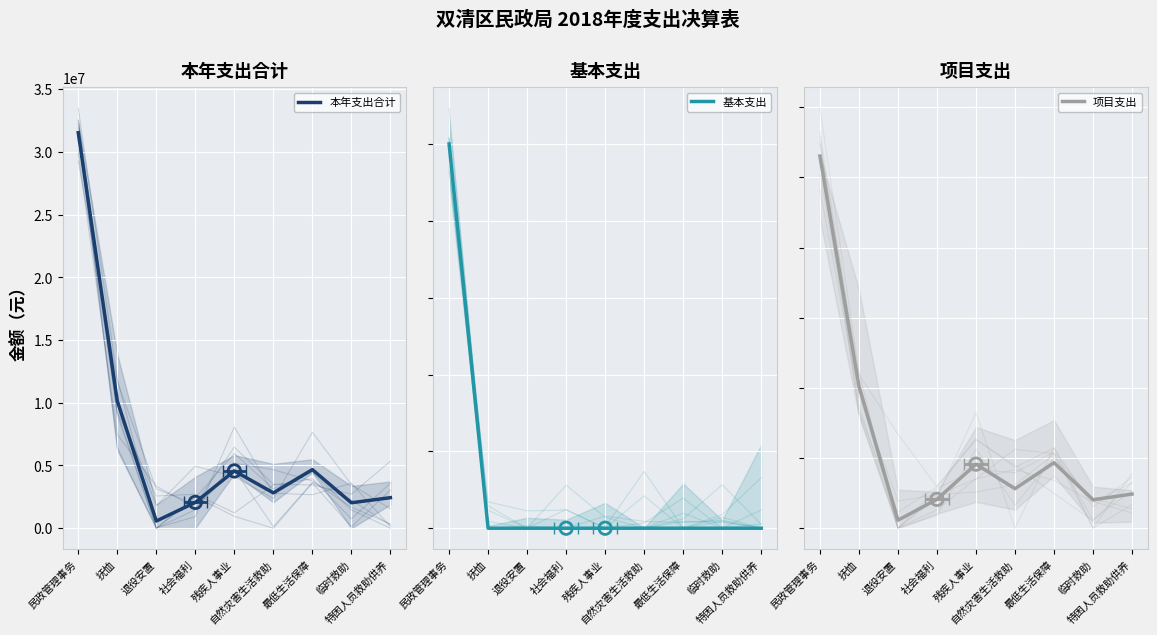

What are all the series names shown in the legend?

本年支出合计, 基本支出, 项目支出